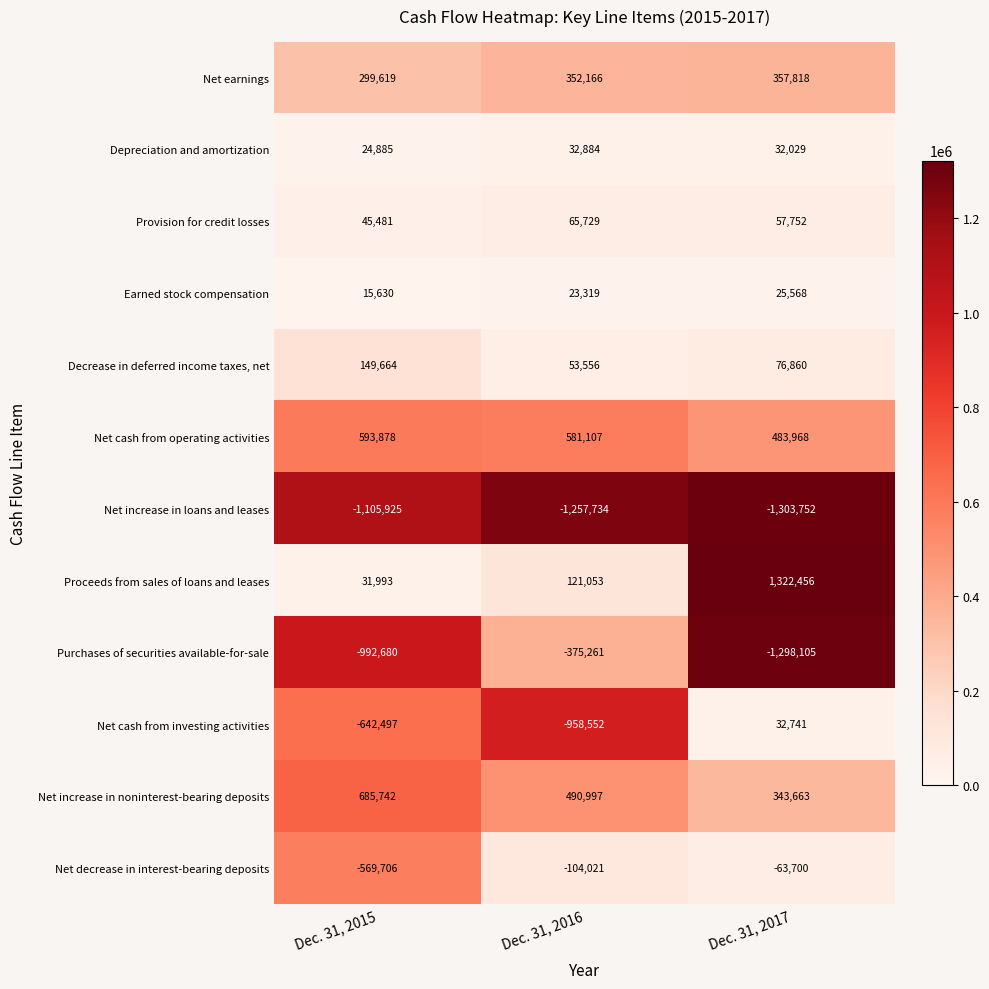

At Dec. 31, 2017, list the series in order from largest to smallest.

Proceeds from sales of loans and leases, Net cash from operating activities, Net earnings, Net increase in noninterest-bearing deposits, Decrease in deferred income taxes, net, Provision for credit losses, Net cash from investing activities, Depreciation and amortization, Earned stock compensation, Net decrease in interest-bearing deposits, Purchases of securities available-for-sale, Net increase in loans and leases